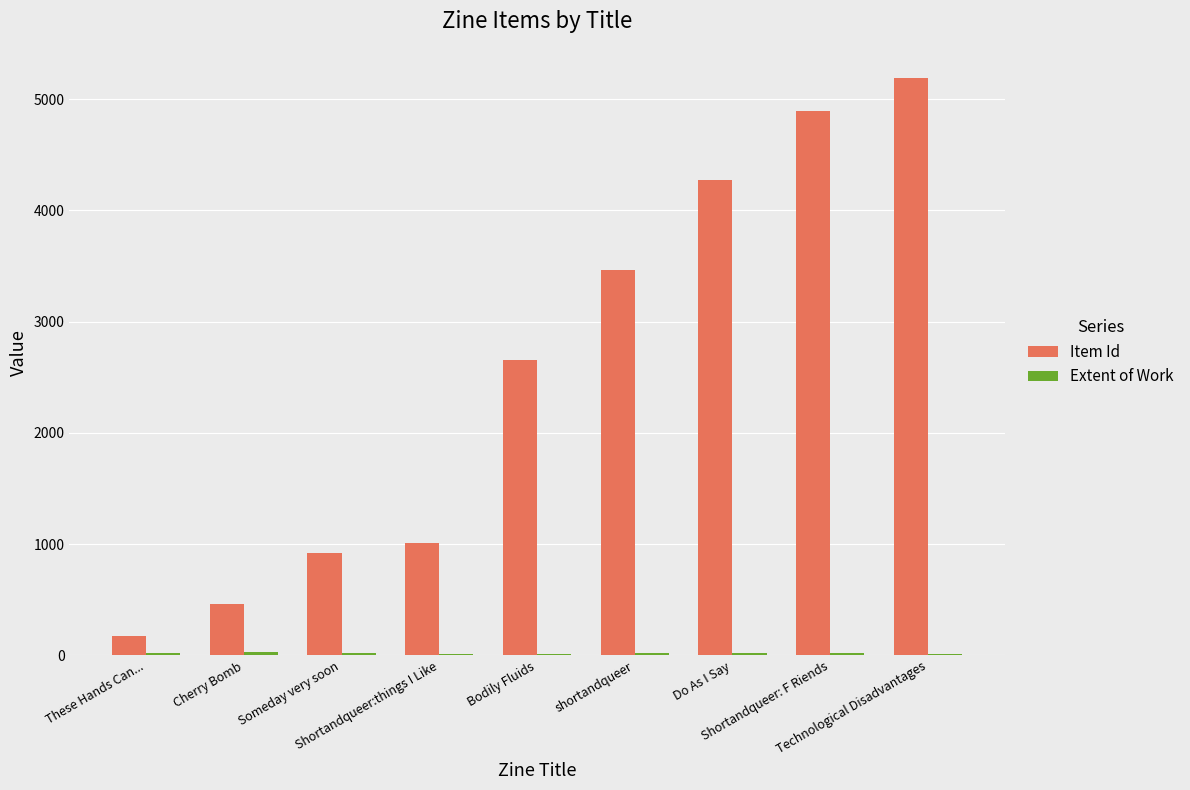

Which series has the largest total across all categories?

Item Id